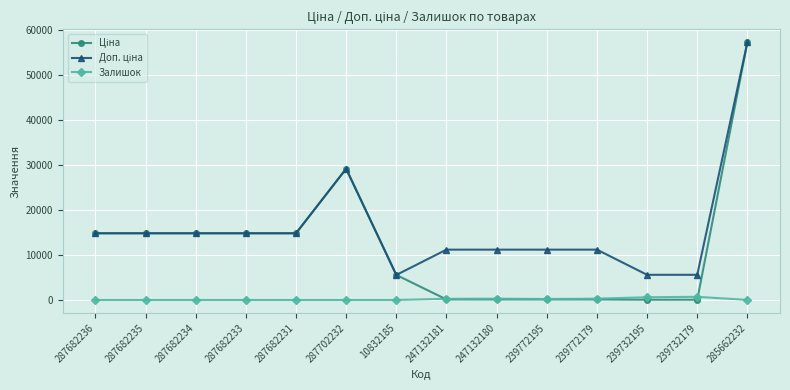

What is the label of the 3rd point from the right?

239732195